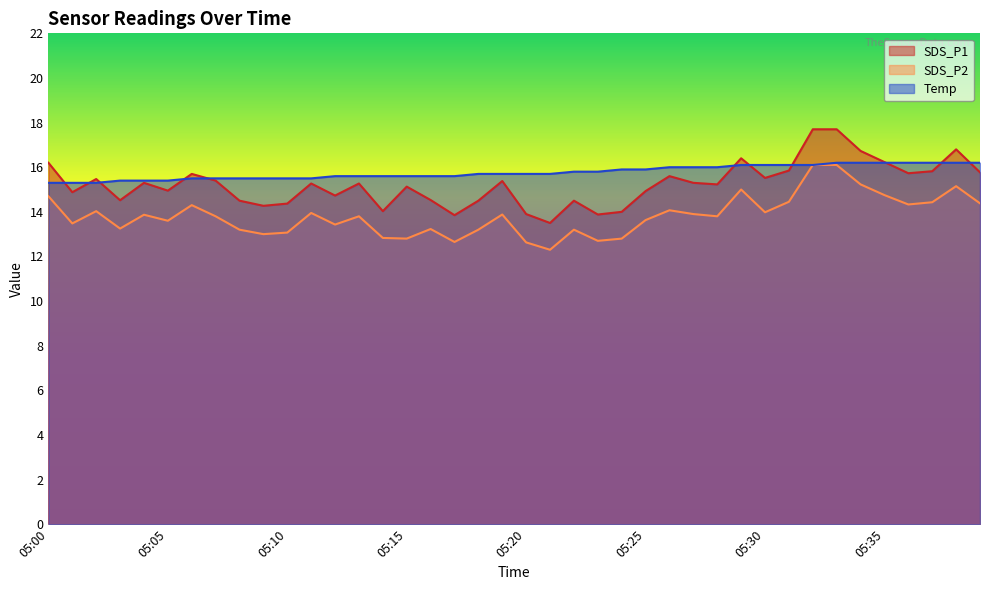

What is the maximum value shown in the chart?

17.7